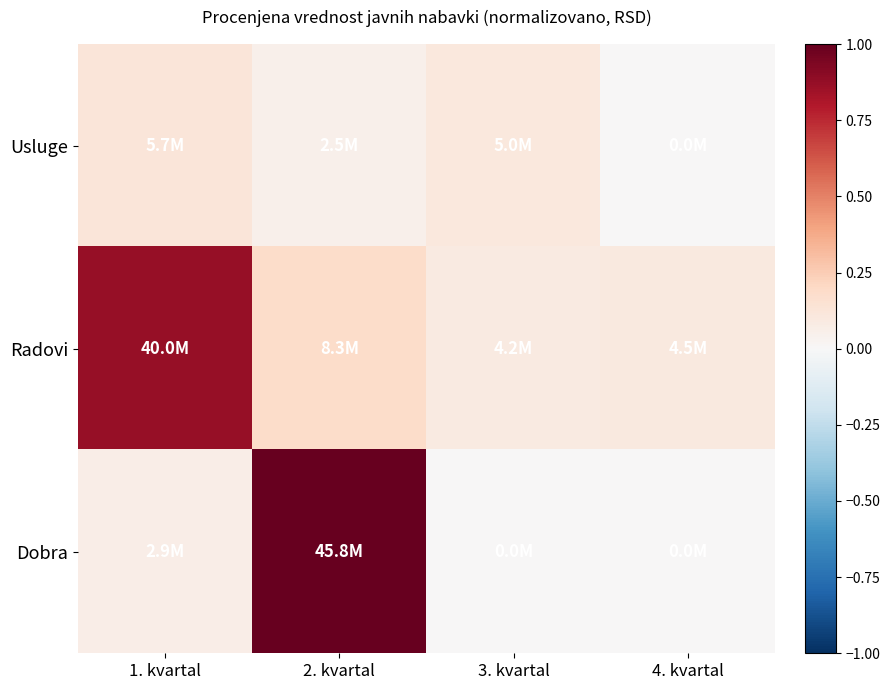

At 1. kvartal, list the series in order from largest to smallest.

Radovi, Usluge, Dobra